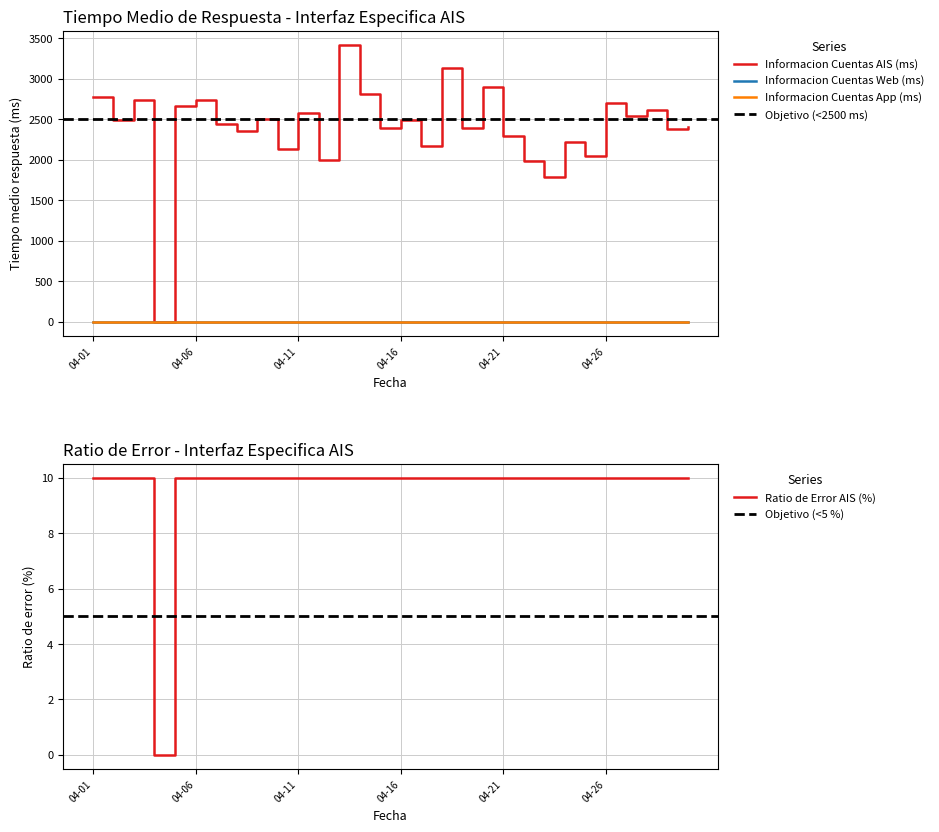

How many lines are shown in the chart?

2